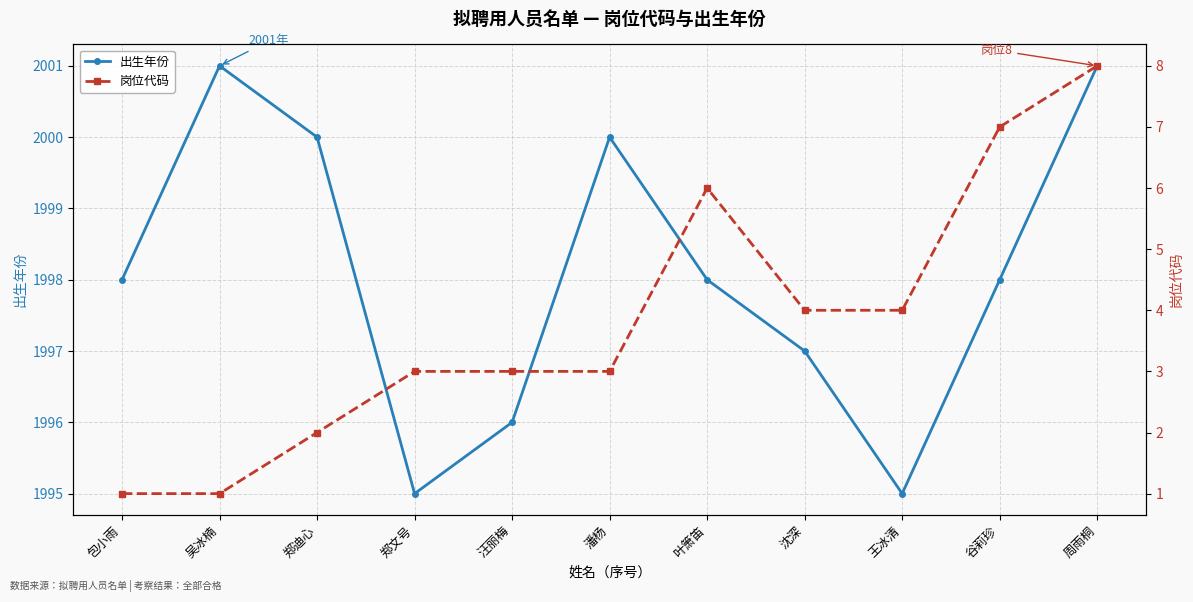

List the labels in order of 出生年份 value, smallest first.

郑文号, 王冰清, 汪丽梅, 沈深, 包小雨, 叶箫笛, 谷莉珍, 郑迪心, 潘杨, 吴冰楠, 周雨桐